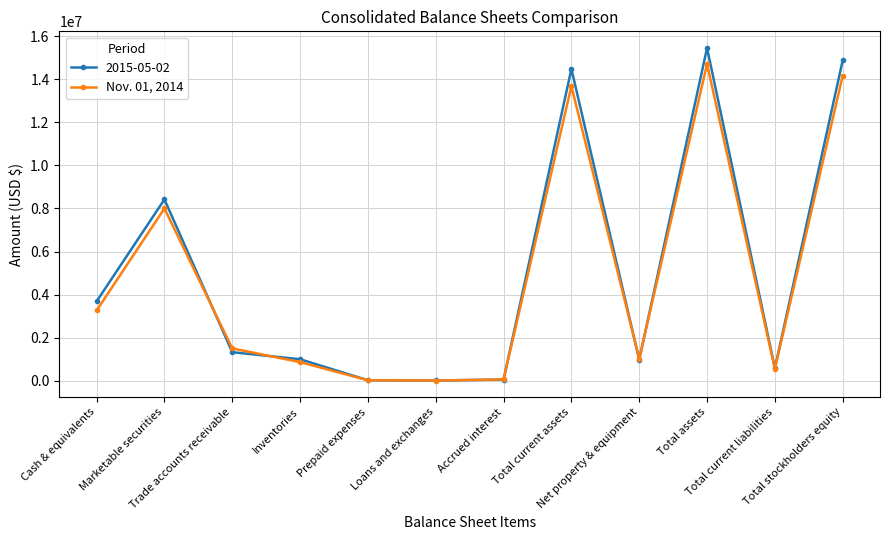

What is the label of the 12th point from the left?

Total stockholders equity